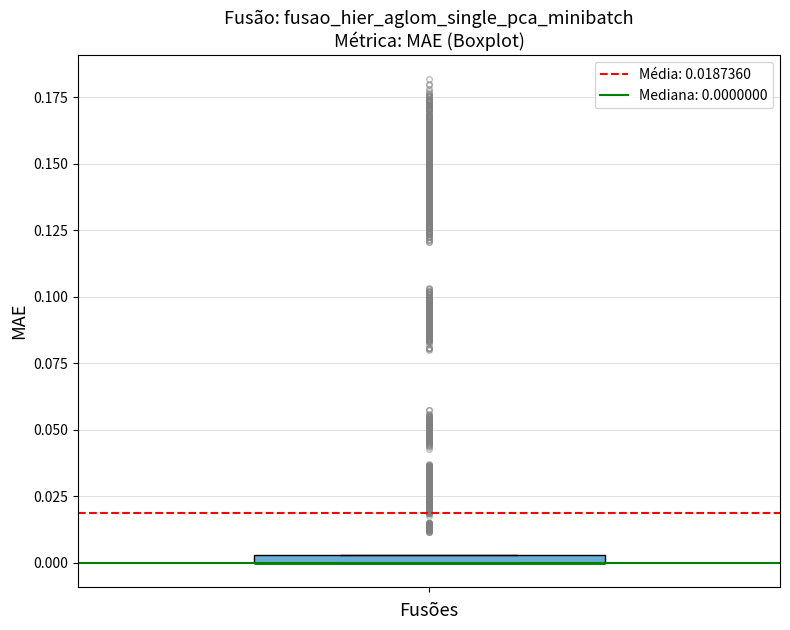

Where is the lower edge of the box on the y-axis? The values are not printed on the chart, so give them approximately, as read against the axis.

0.000